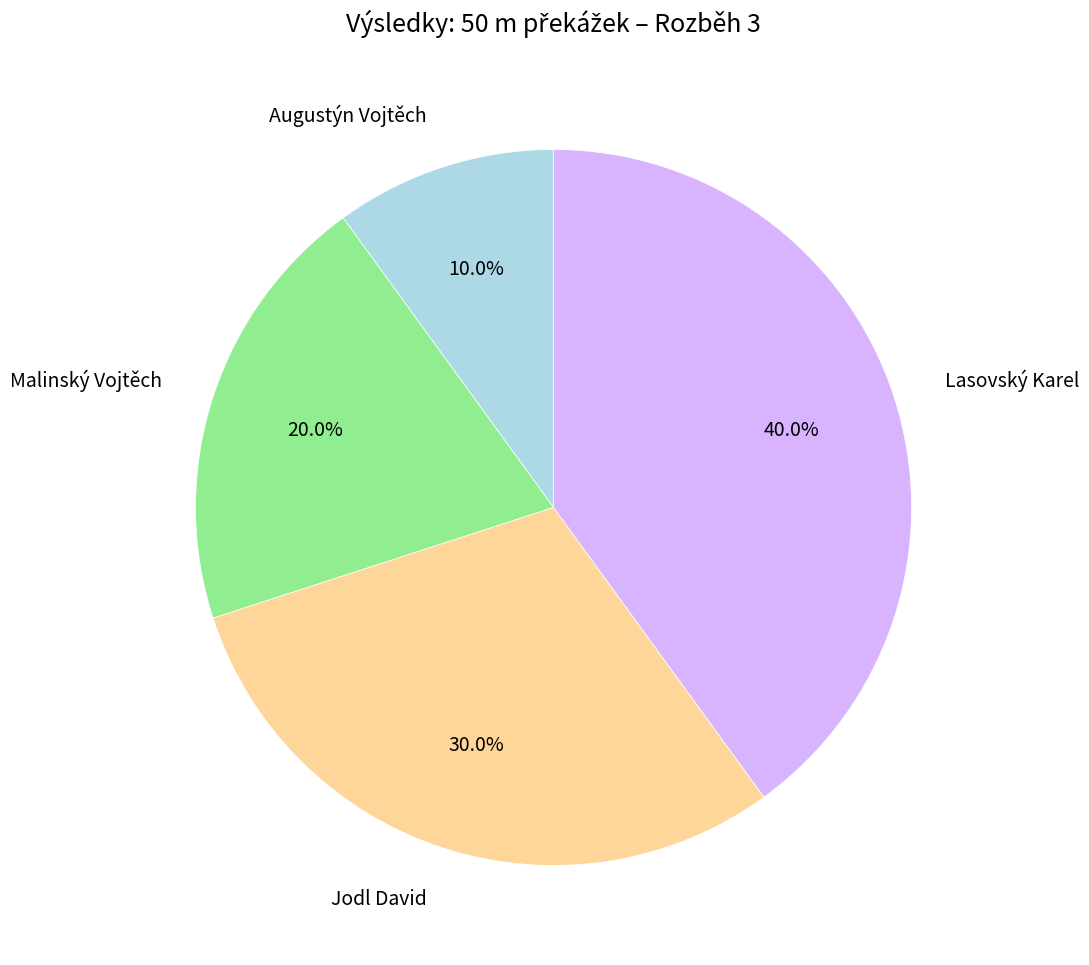

Rank the categories by value from highest to lowest.

Lasovský Karel, Jodl David, Malinský Vojtěch, Augustýn Vojtěch